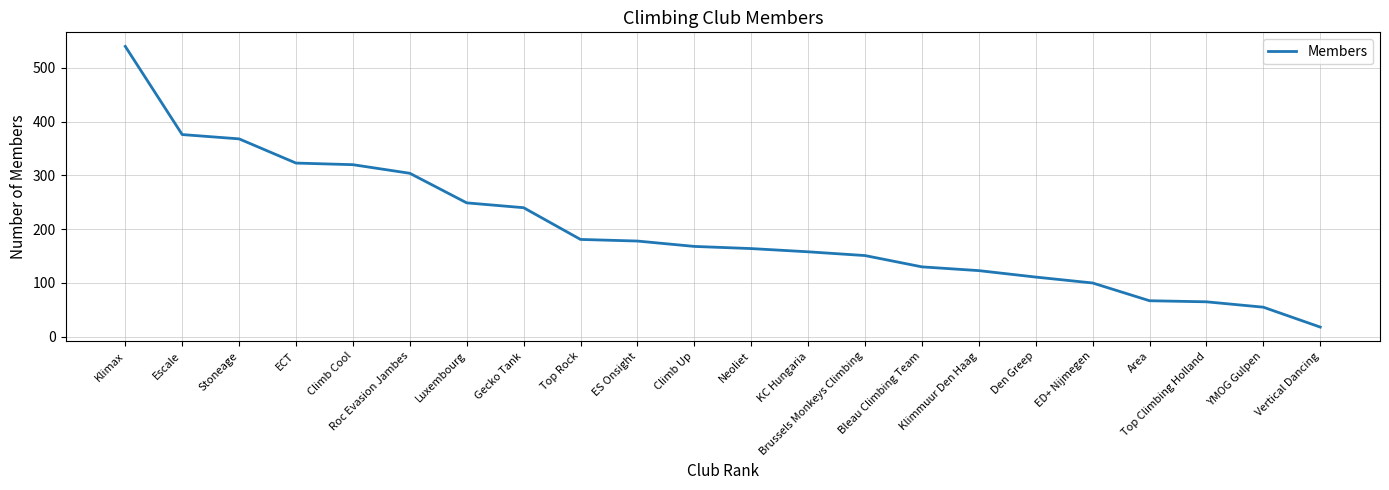

Where is the data nearest to the value 279?

Roc Evasion Jambes